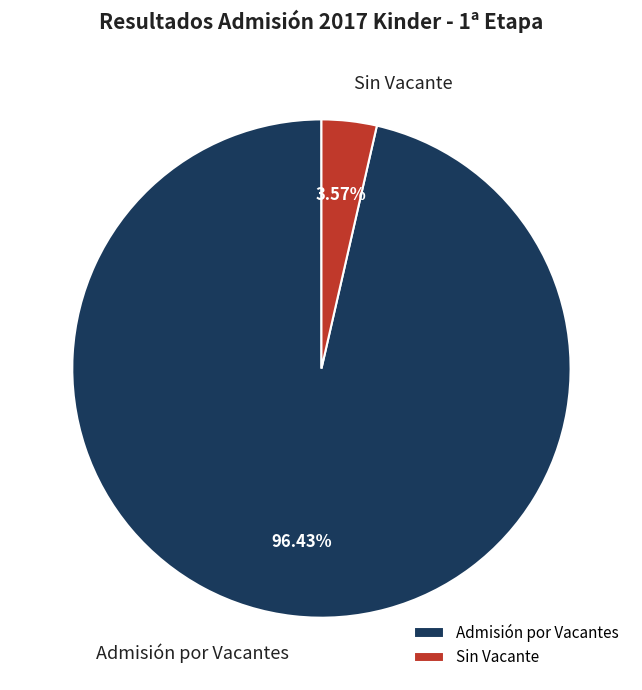

Which category has the biggest portion of the pie?

Admisión por Vacantes